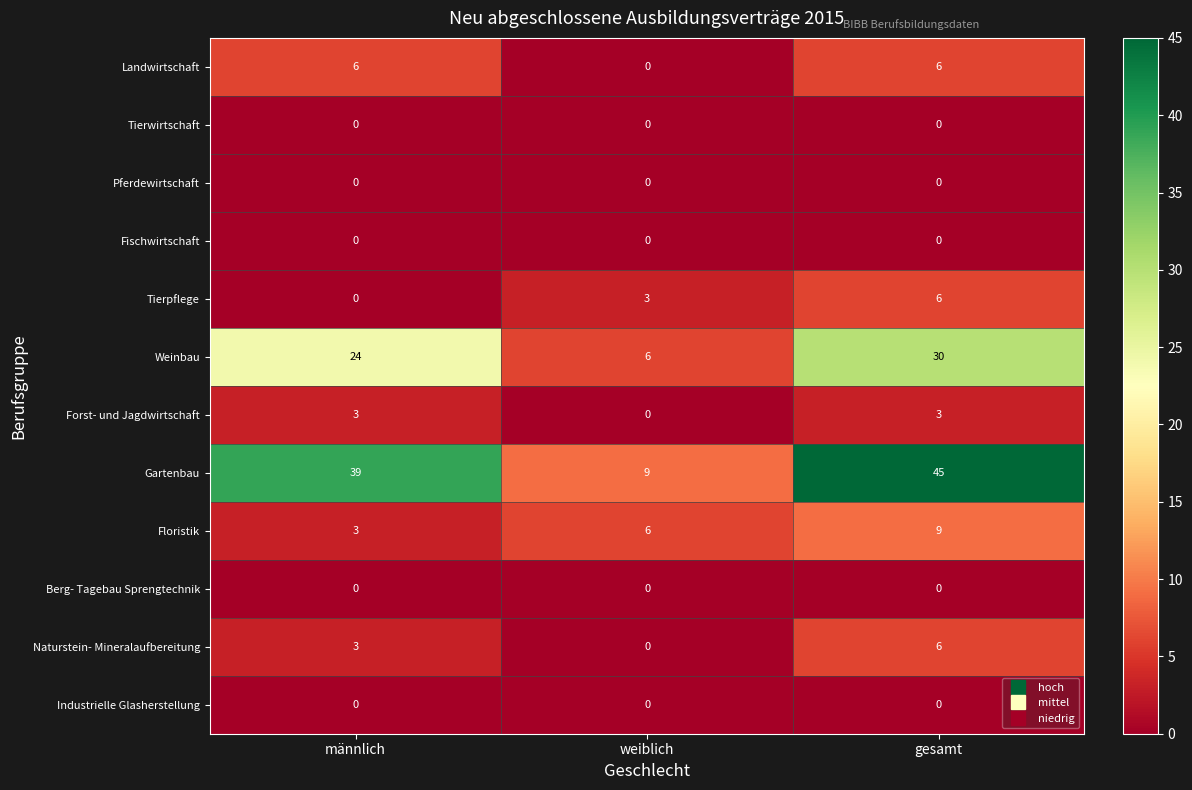

Which category has the highest value across all series?

gesamt